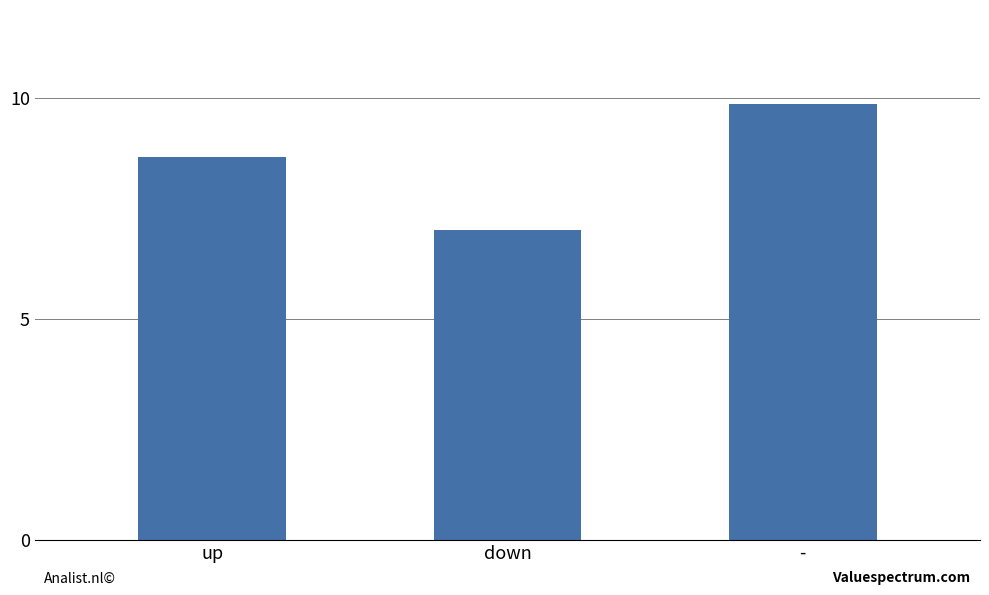

List the labels in order of value, smallest first.

down, up, -